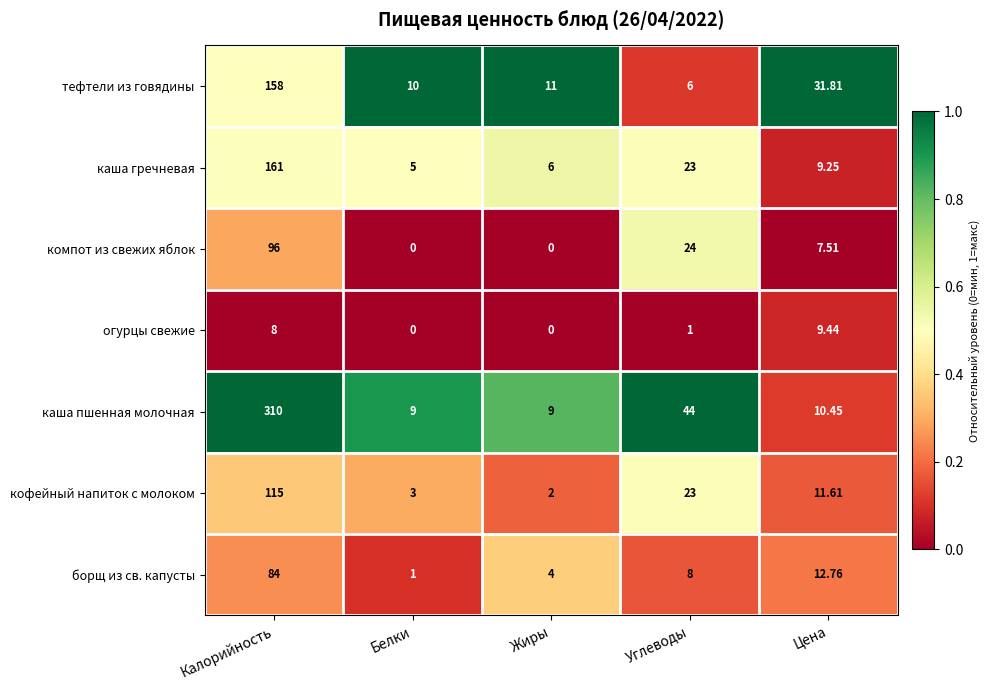

At which category is the sum across all series the highest?

Калорийность